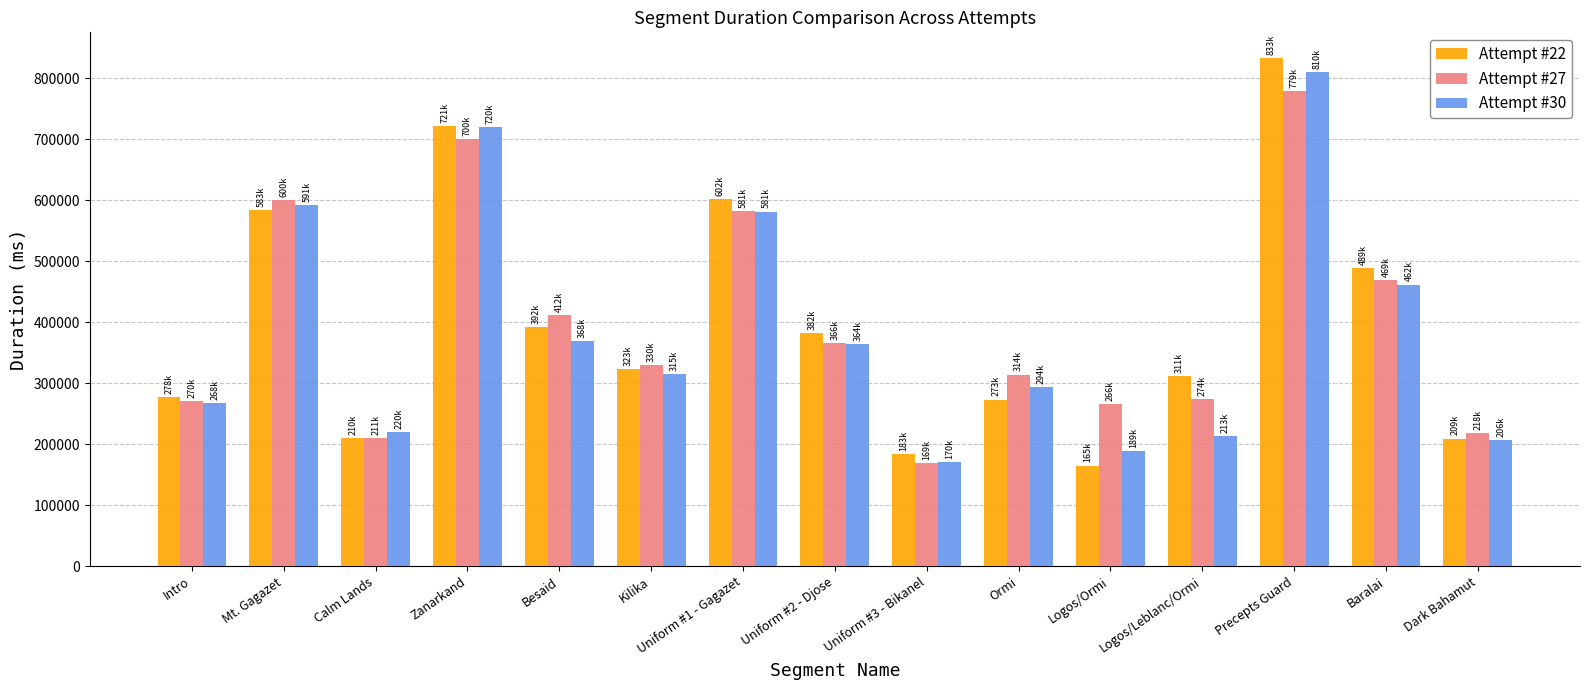

What is the label of the 6th bar from the left?

Kilika